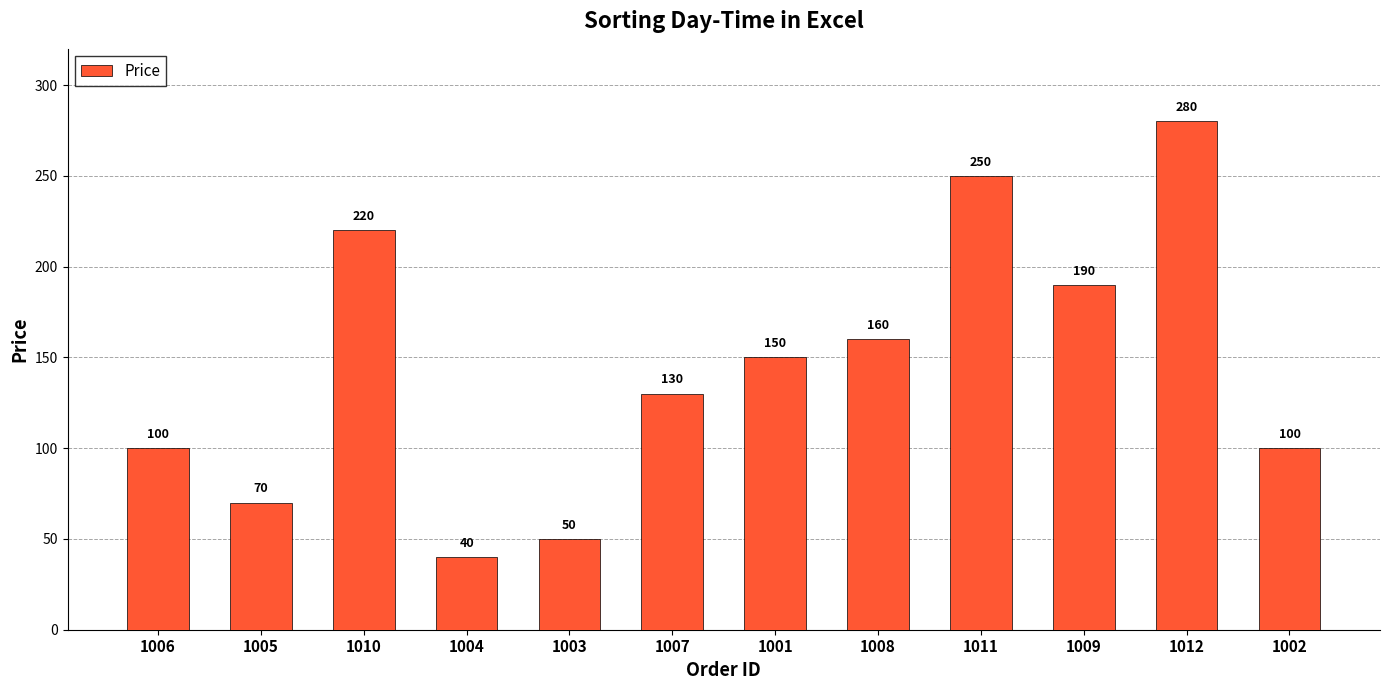

How many categories are shown in the chart?

12